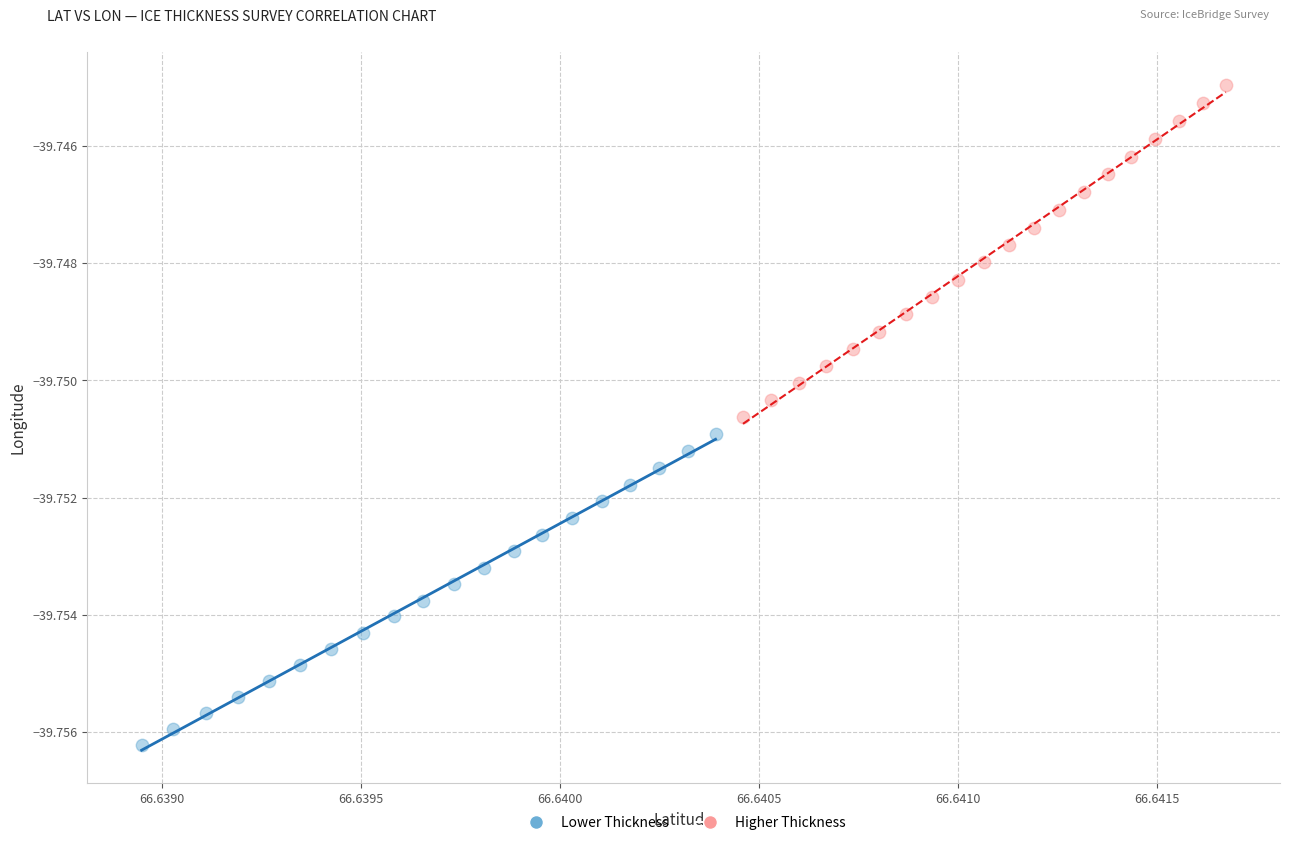

Which series reaches the maximum Y coordinate?

Higher Thickness